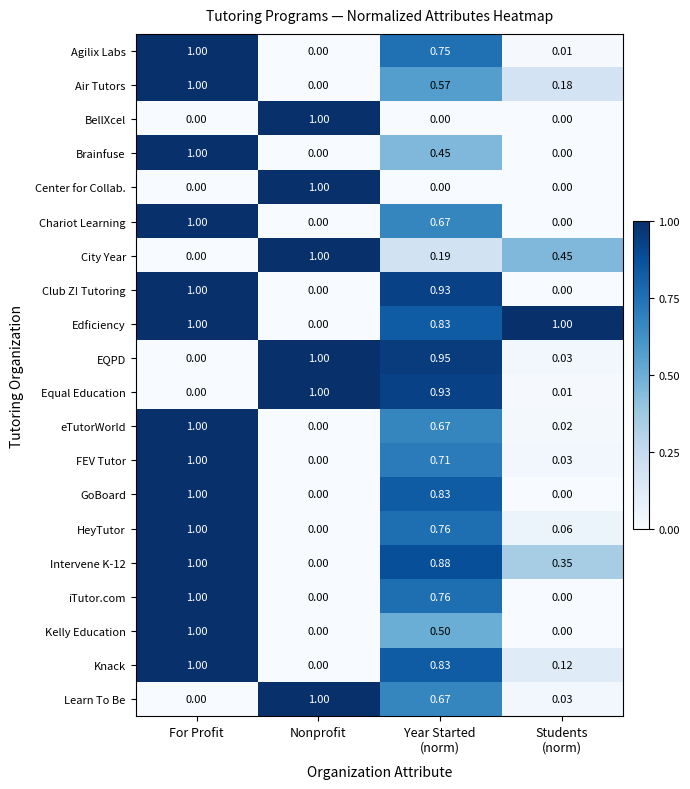

Which series has the largest total across all categories?

Edficiency